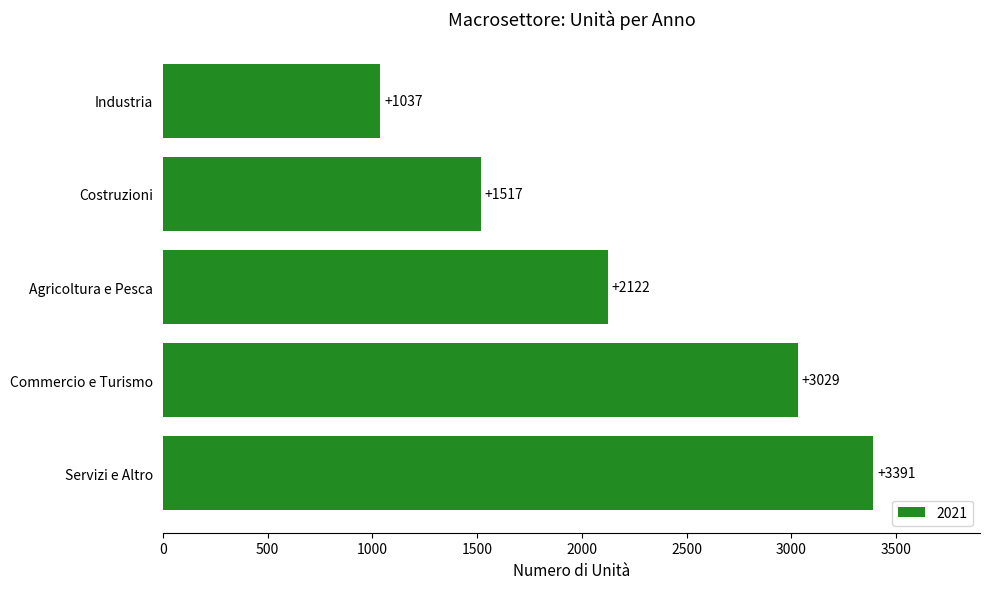

What is the sum of the values at Agricoltura e Pesca and Industria?

3159